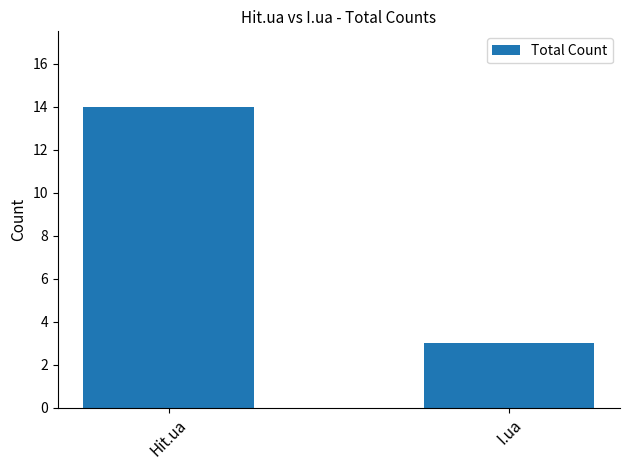

What is the difference between the maximum and minimum values?

11